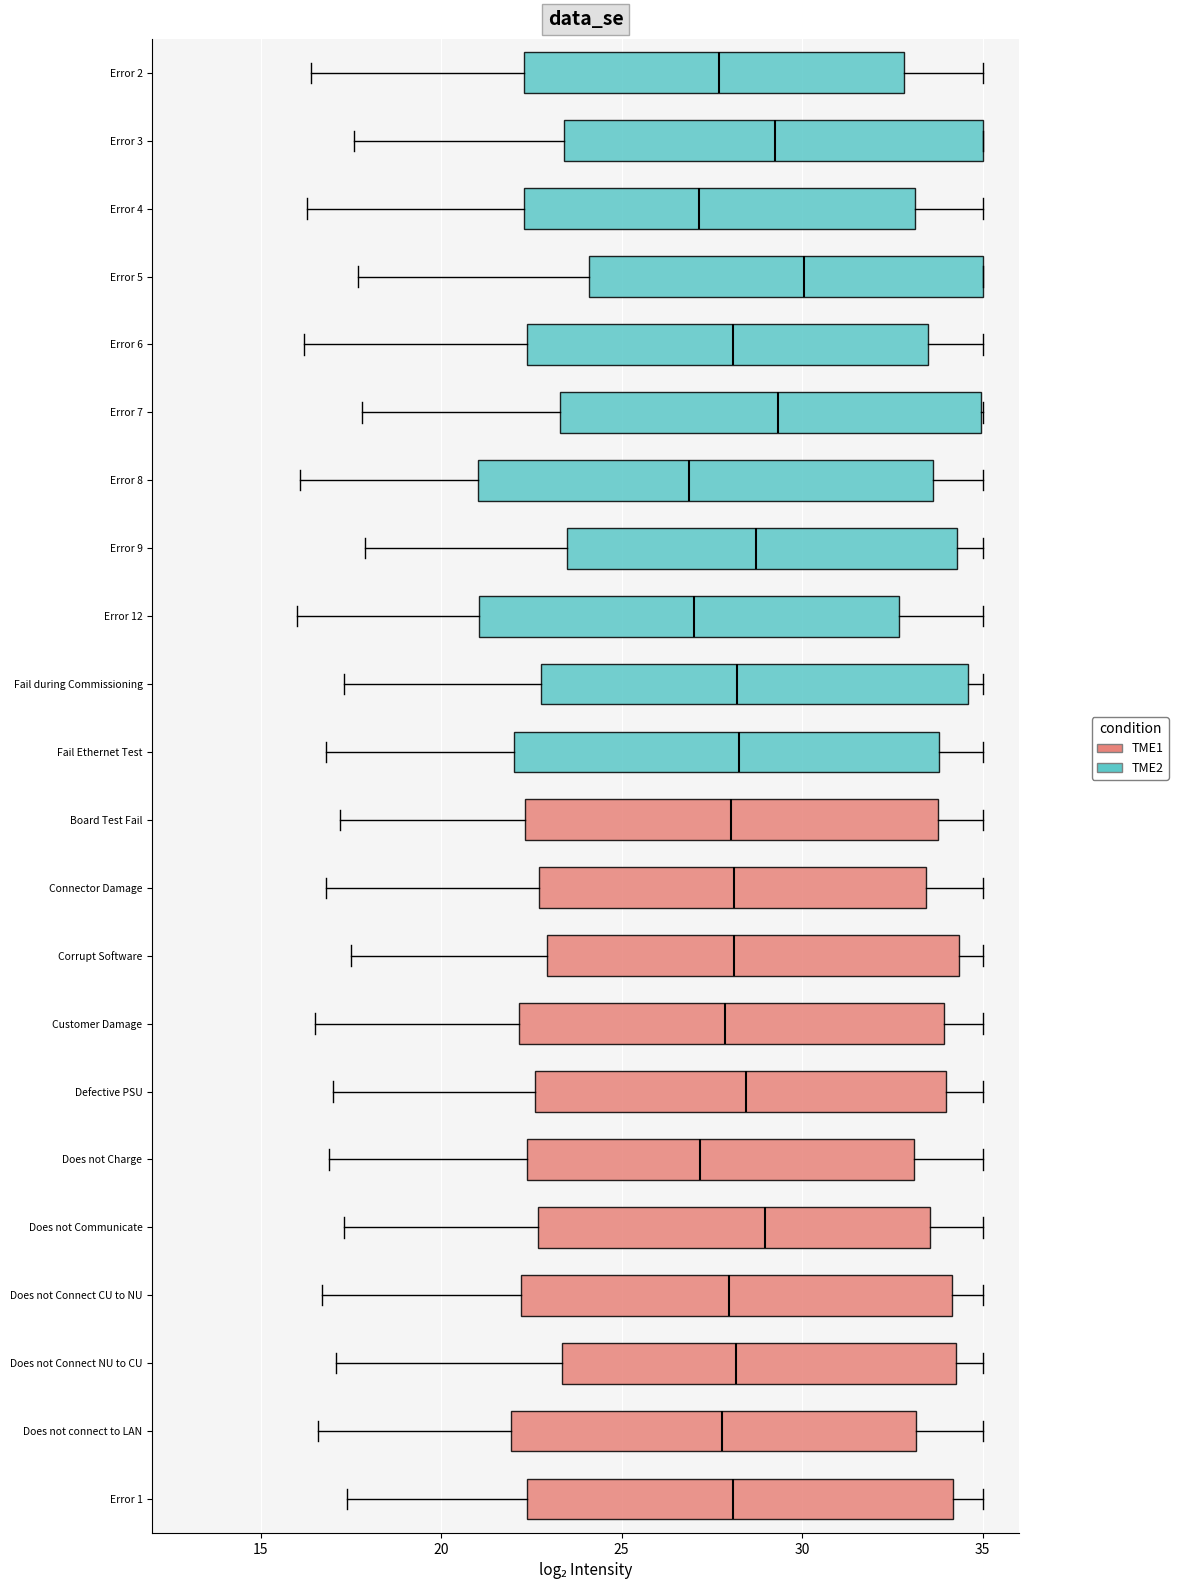

Which box has the furthest to the right median line?

Error 5